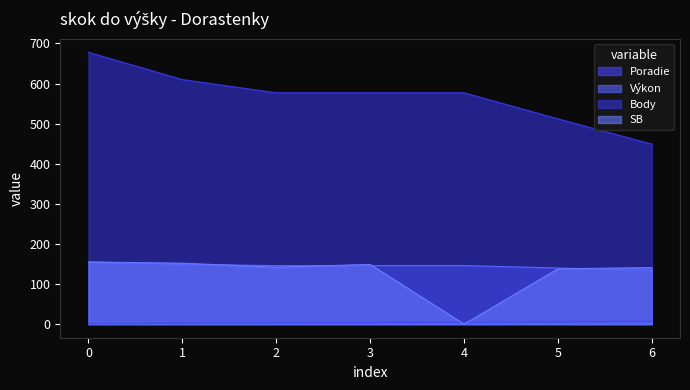

How many series are shown in this chart?

4